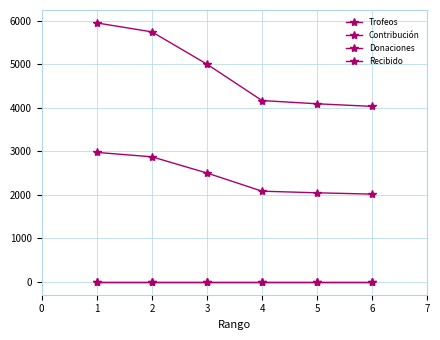

What is the sum of the Contribución values at 1 and 4?

4917